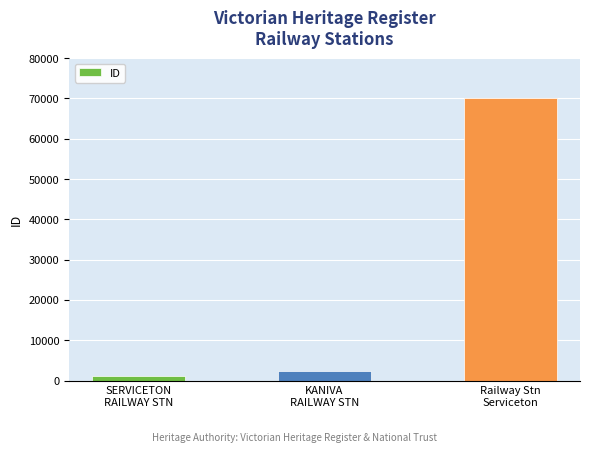

What is the difference between the maximum and minimum values?

69042